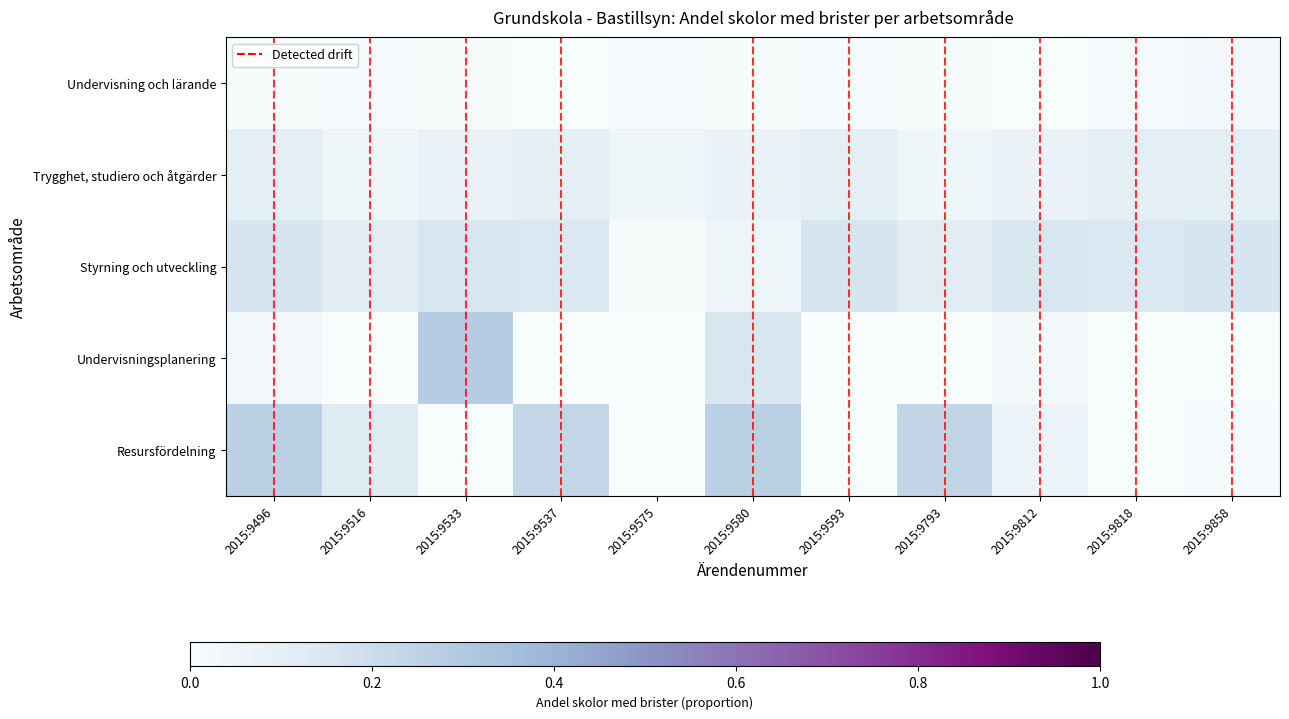

Between 2015:9812 and 2015:9516, which is larger?

2015:9516